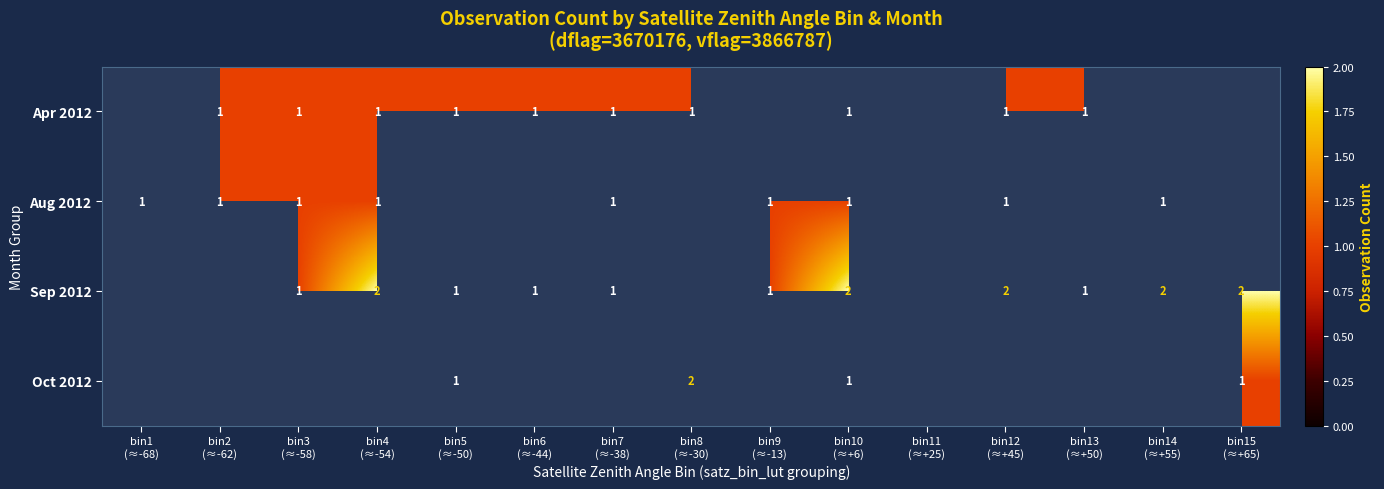

Is it true that Sep 2012 equals 0.3 at bin3 (≈-58)?

False